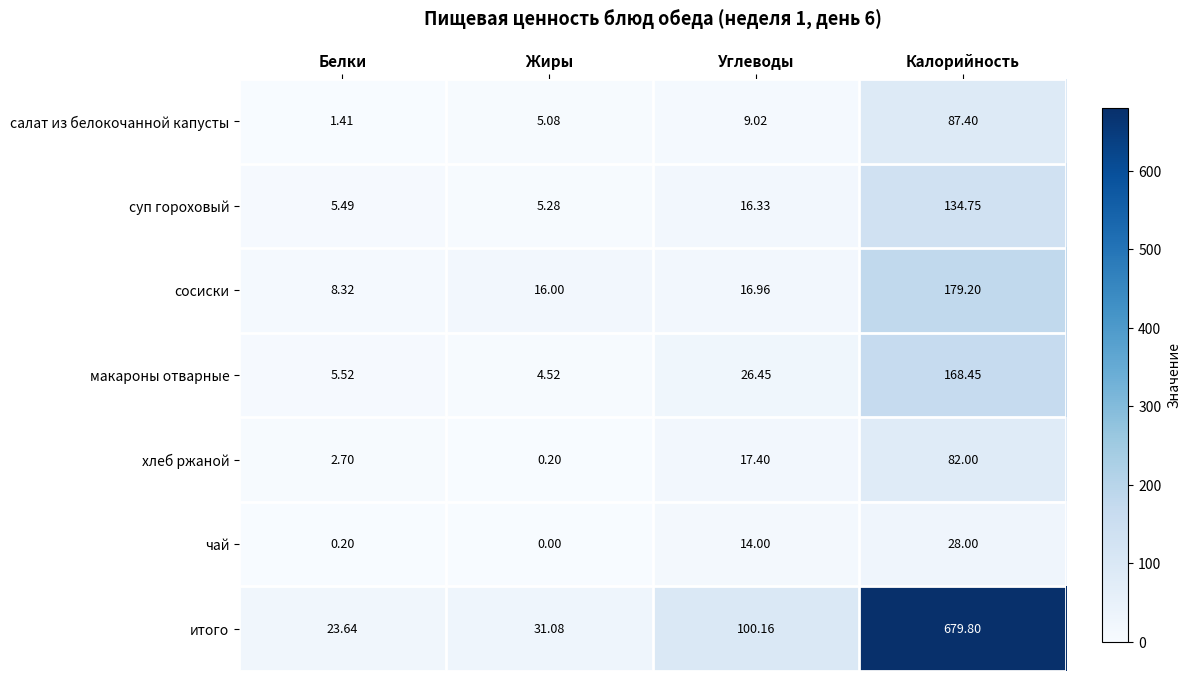

What is the spread (max minus min) of values at Белки?

23.4